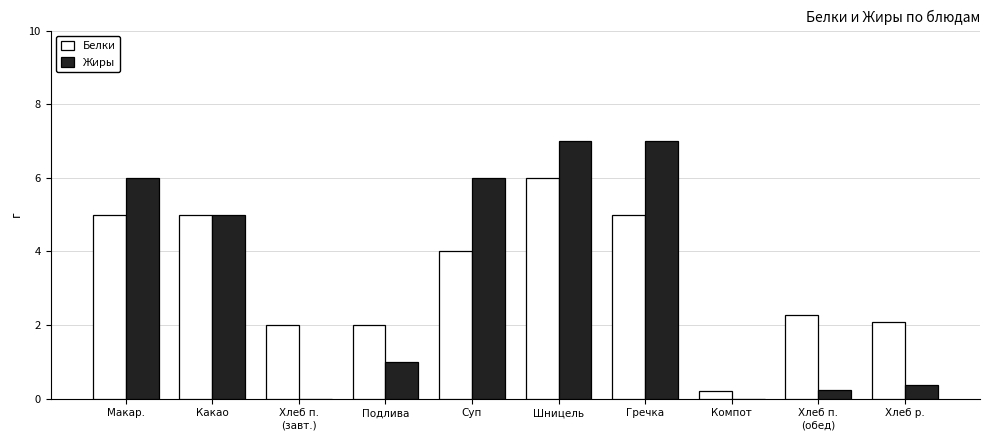

What is the greatest value displayed?

7.0